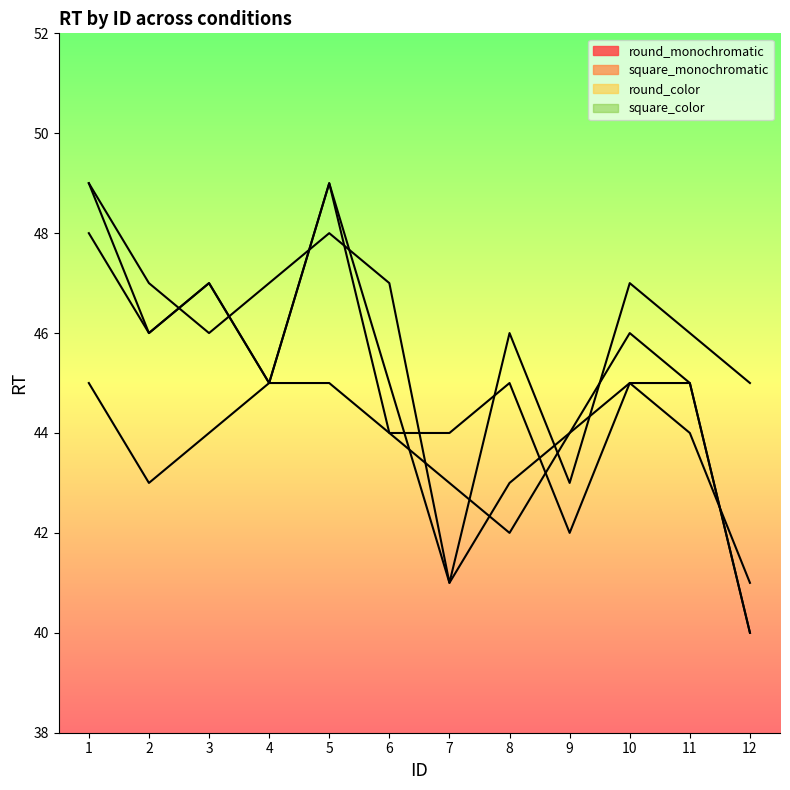

Is this an area chart (filled region under the line)?

No